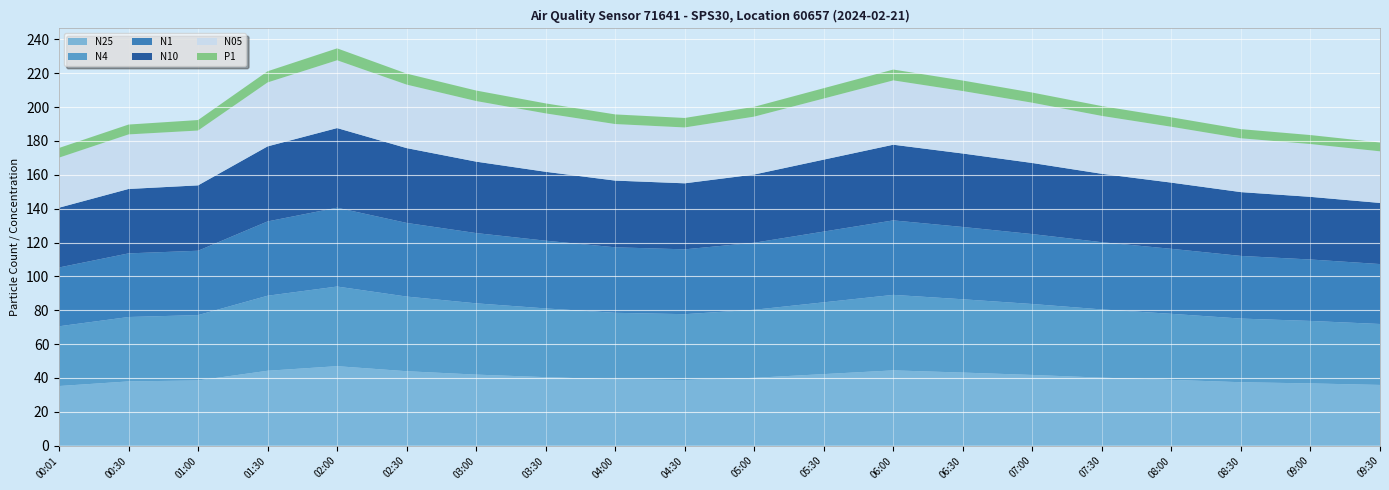

Reading left to right, list all the values displayed in this chart.

N25: 00:01=35.2	00:30=38.0	01:00=38.5	01:30=44.3	02:00=47.0	02:30=44.0	03:00=42.0	03:30=40.5	04:00=39.2	04:30=38.8	05:00=40.1	05:30=42.3	06:00=44.5	06:30=43.2	07:00=41.8	07:30=40.2	08:00=38.9	08:30=37.5	09:00=36.8	09:30=35.9
N4: 00:01=35.3	00:30=38.0	01:00=38.6	01:30=44.3	02:00=47.0	02:30=44.1	03:00=42.1	03:30=40.6	04:00=39.3	04:30=38.9	05:00=40.2	05:30=42.4	06:00=44.6	06:30=43.3	07:00=41.9	07:30=40.3	08:00=39.0	08:30=37.6	09:00=36.9	09:30=36.0
N1: 00:01=34.7	00:30=37.6	01:00=38.0	01:30=43.9	02:00=46.6	02:30=43.5	03:00=41.5	03:30=40.0	04:00=38.7	04:30=38.3	05:00=39.6	05:30=41.8	06:00=44.0	06:30=42.7	07:00=41.3	07:30=39.7	08:00=38.4	08:30=37.0	09:00=36.3	09:30=35.4
N10: 00:01=35.3	00:30=38.0	01:00=38.6	01:30=44.3	02:00=47.0	02:30=44.2	03:00=42.2	03:30=40.7	04:00=39.4	04:30=39.0	05:00=40.3	05:30=42.5	06:00=44.7	06:30=43.4	07:00=42.0	07:30=40.4	08:00=39.1	08:30=37.7	09:00=37.0	09:30=36.1
N05: 00:01=29.6	00:30=32.2	01:00=32.4	01:30=37.8	02:00=40.0	02:30=37.5	03:00=35.8	03:30=34.5	04:00=33.4	04:30=33.0	05:00=34.2	05:30=36.1	06:00=38.0	06:30=36.9	07:00=35.6	07:30=34.2	08:00=33.0	08:30=31.8	09:00=31.2	09:30=30.5
P1: 00:01=5.7	00:30=5.8	01:00=6.2	01:30=6.6	02:00=7.0	02:30=6.5	03:00=6.2	03:30=5.9	04:00=5.7	04:30=5.6	05:00=5.8	05:30=6.1	06:00=6.4	06:30=6.2	07:00=6.0	07:30=5.8	08:00=5.6	08:30=5.4	09:00=5.3	09:30=5.2